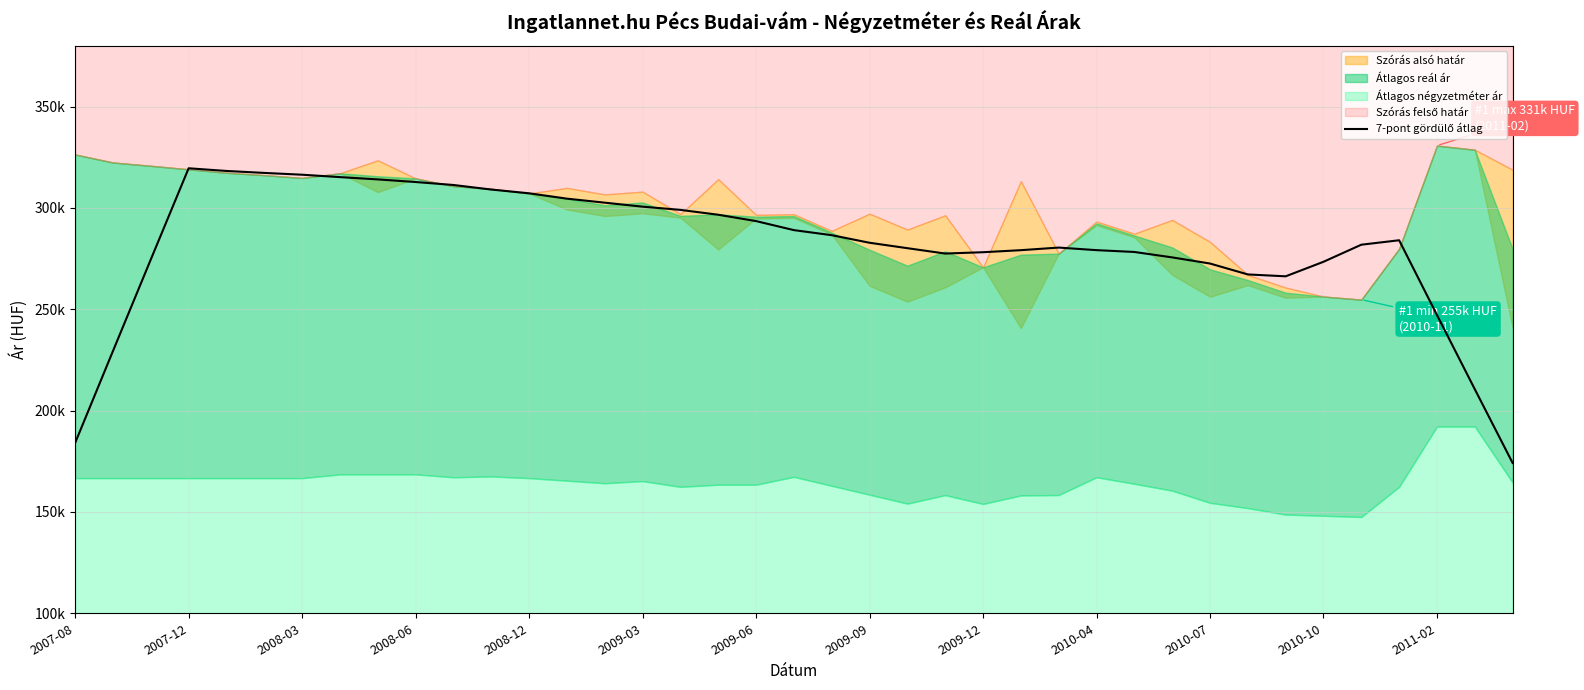

Is it true that the value at 16 is 299017.6?

True